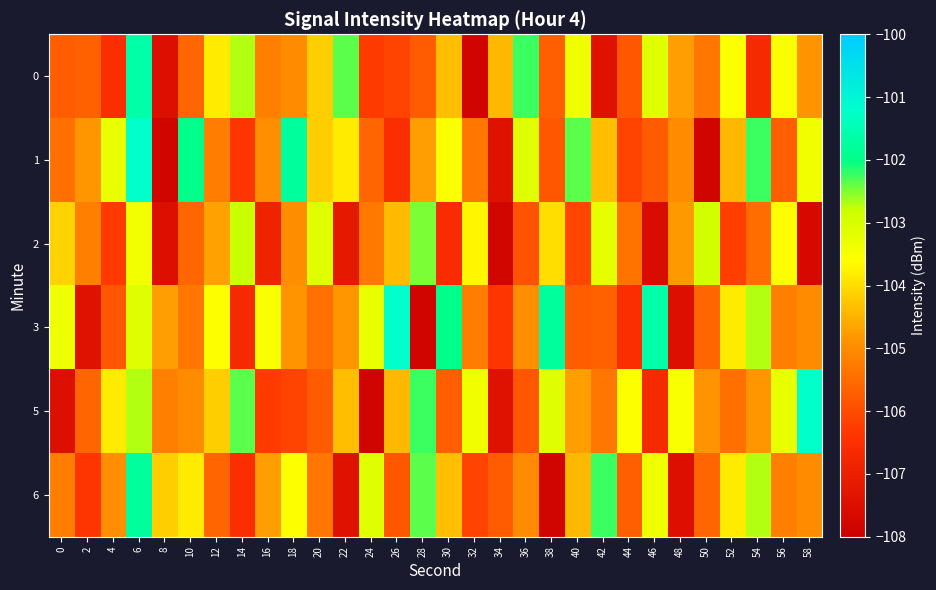

Reading left to right, transcribe all the data shown in this chart.

0: 0=-105.7	2=-105.7	4=-106.6	6=-101.7	8=-107.5	10=-105.6	12=-103.8	14=-102.7	16=-105.2	18=-105.0	20=-104.2	22=-102.4	24=-106.3	26=-106.2	28=-105.8	30=-104.4	32=-107.8	34=-104.4	36=-102.2	38=-105.7	40=-103.4	42=-107.4	44=-105.8	46=-103.1	48=-104.7	50=-105.3	52=-103.6	54=-106.7	56=-103.5	58=-104.9
1: 0=-105.4	2=-104.8	4=-103.3	6=-101.2	8=-107.8	10=-102.0	12=-105.2	14=-106.4	16=-104.9	18=-101.8	20=-104.2	22=-103.8	24=-105.6	26=-106.6	28=-104.7	30=-103.6	32=-105.3	34=-107.4	36=-103.1	38=-105.8	40=-102.4	42=-104.4	44=-106.2	46=-105.8	48=-105.0	50=-107.8	52=-104.4	54=-102.2	56=-105.7	58=-103.4
2: 0=-104.1	2=-105.2	4=-106.3	6=-103.4	8=-107.5	10=-105.6	12=-104.7	14=-102.8	16=-106.9	18=-105.0	20=-103.1	22=-107.2	24=-105.3	26=-104.4	28=-102.5	30=-106.6	32=-103.7	34=-107.8	36=-105.9	38=-104.0	40=-106.1	42=-103.2	44=-105.4	46=-107.6	48=-104.8	50=-102.9	52=-106.2	54=-105.5	56=-103.6	58=-107.7
3: 0=-103.4	2=-107.4	4=-105.8	6=-103.1	8=-104.7	10=-105.3	12=-103.6	14=-106.7	16=-103.5	18=-104.9	20=-105.4	22=-104.8	24=-103.3	26=-101.2	28=-107.8	30=-102.0	32=-105.2	34=-106.4	36=-104.9	38=-101.8	40=-105.7	42=-105.7	44=-106.6	46=-101.7	48=-107.5	50=-105.6	52=-103.8	54=-102.7	56=-105.2	58=-105.0
5: 0=-107.5	2=-105.6	4=-103.8	6=-102.7	8=-105.2	10=-105.0	12=-104.2	14=-102.4	16=-106.3	18=-106.2	20=-105.8	22=-104.4	24=-107.8	26=-104.4	28=-102.2	30=-105.7	32=-103.4	34=-107.4	36=-105.8	38=-103.1	40=-104.7	42=-105.3	44=-103.6	46=-106.7	48=-103.5	50=-104.9	52=-105.4	54=-104.8	56=-103.3	58=-101.2
6: 0=-105.2	2=-106.4	4=-104.9	6=-101.8	8=-104.2	10=-103.8	12=-105.6	14=-106.6	16=-104.7	18=-103.6	20=-105.3	22=-107.4	24=-103.1	26=-105.8	28=-102.4	30=-104.4	32=-106.2	34=-105.8	36=-105.0	38=-107.8	40=-104.4	42=-102.2	44=-105.7	46=-103.4	48=-107.5	50=-105.6	52=-103.8	54=-102.7	56=-105.2	58=-105.0